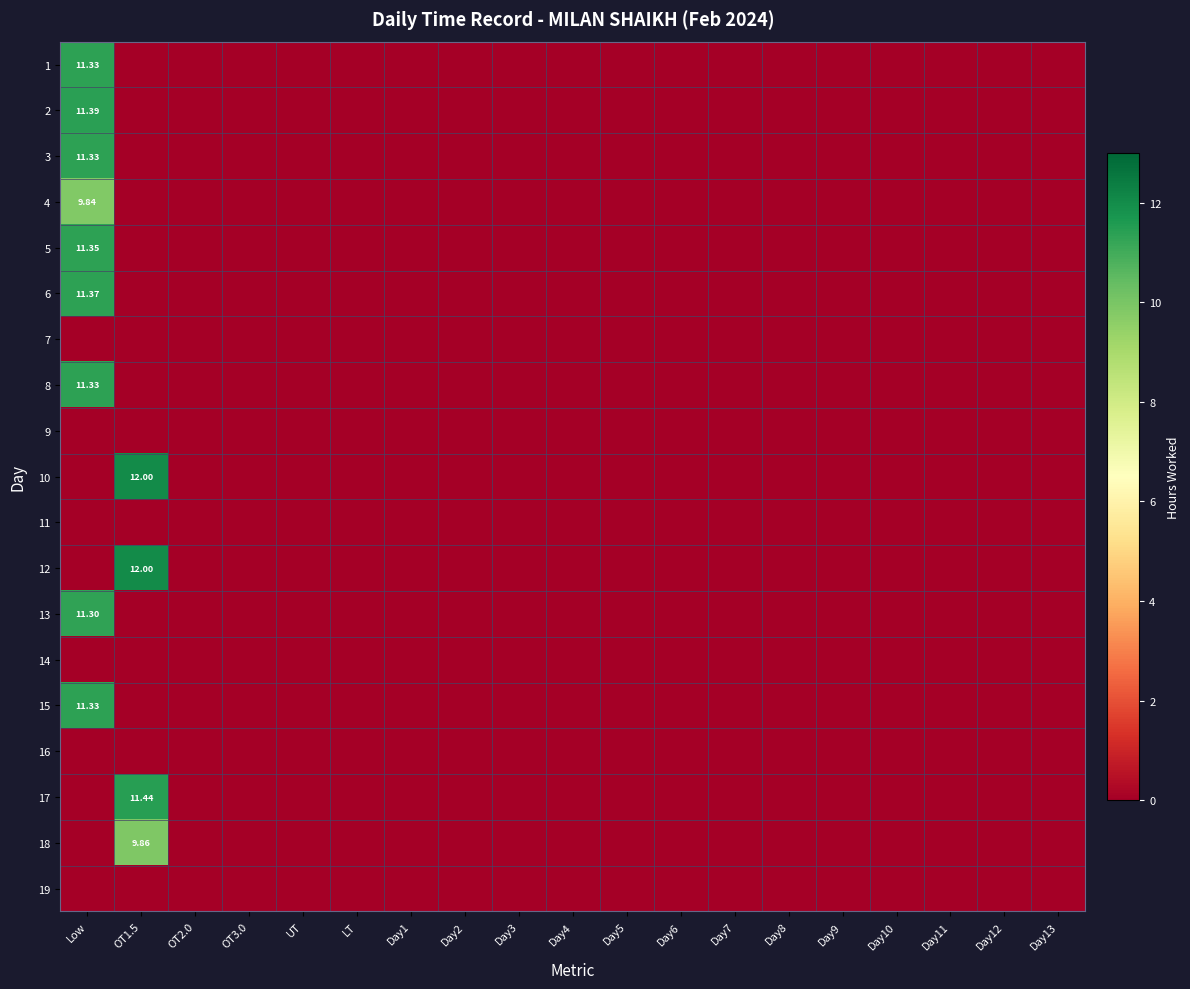

Is it true that 6 equals -5.9 at UT?

False